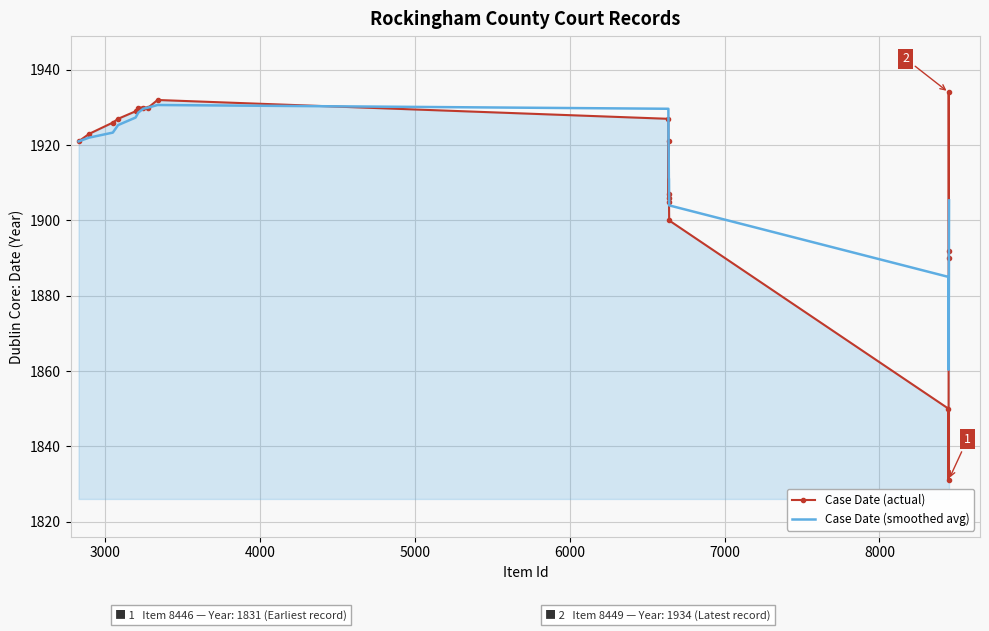

True or false: Case Date (actual) and Case Date (smoothed avg) intersect in this chart.

True